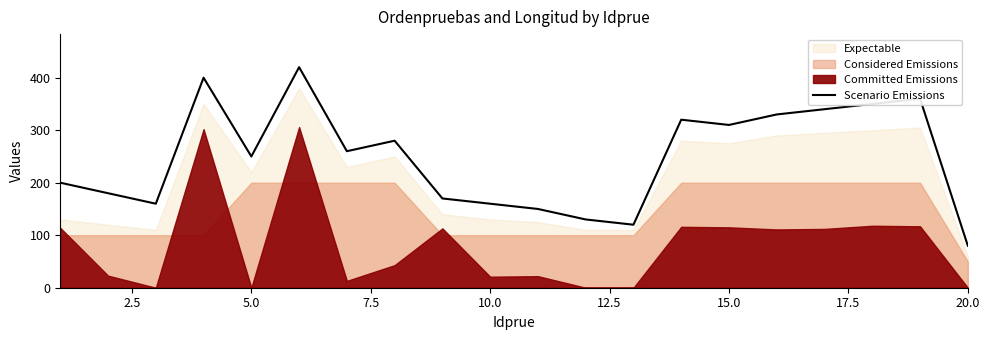

True or false: there are more than 1 points higher than both neighbors.

True